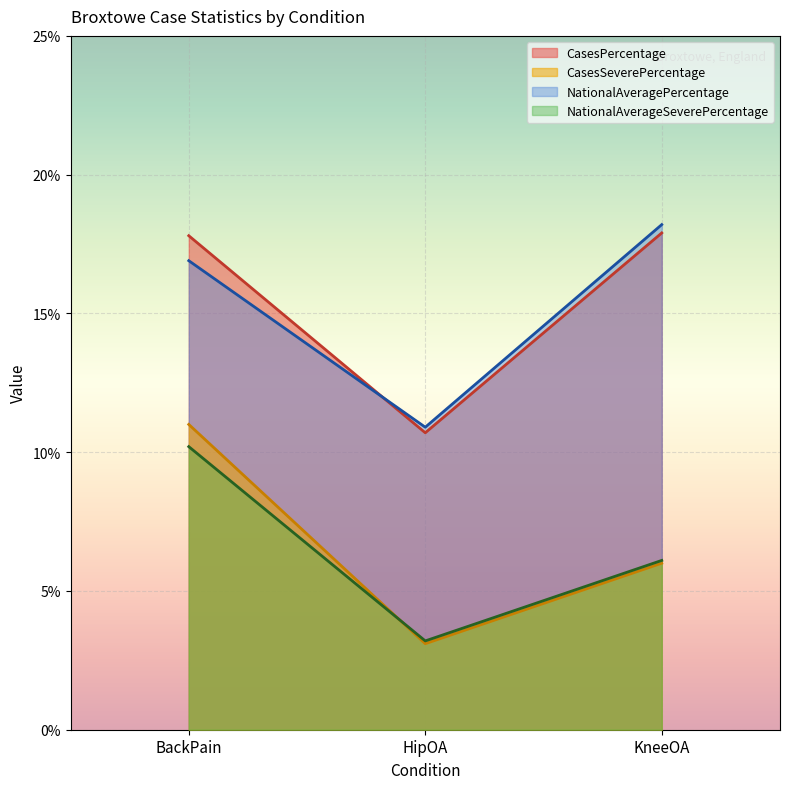

What is the minimum value for CasesPercentage?

10.7